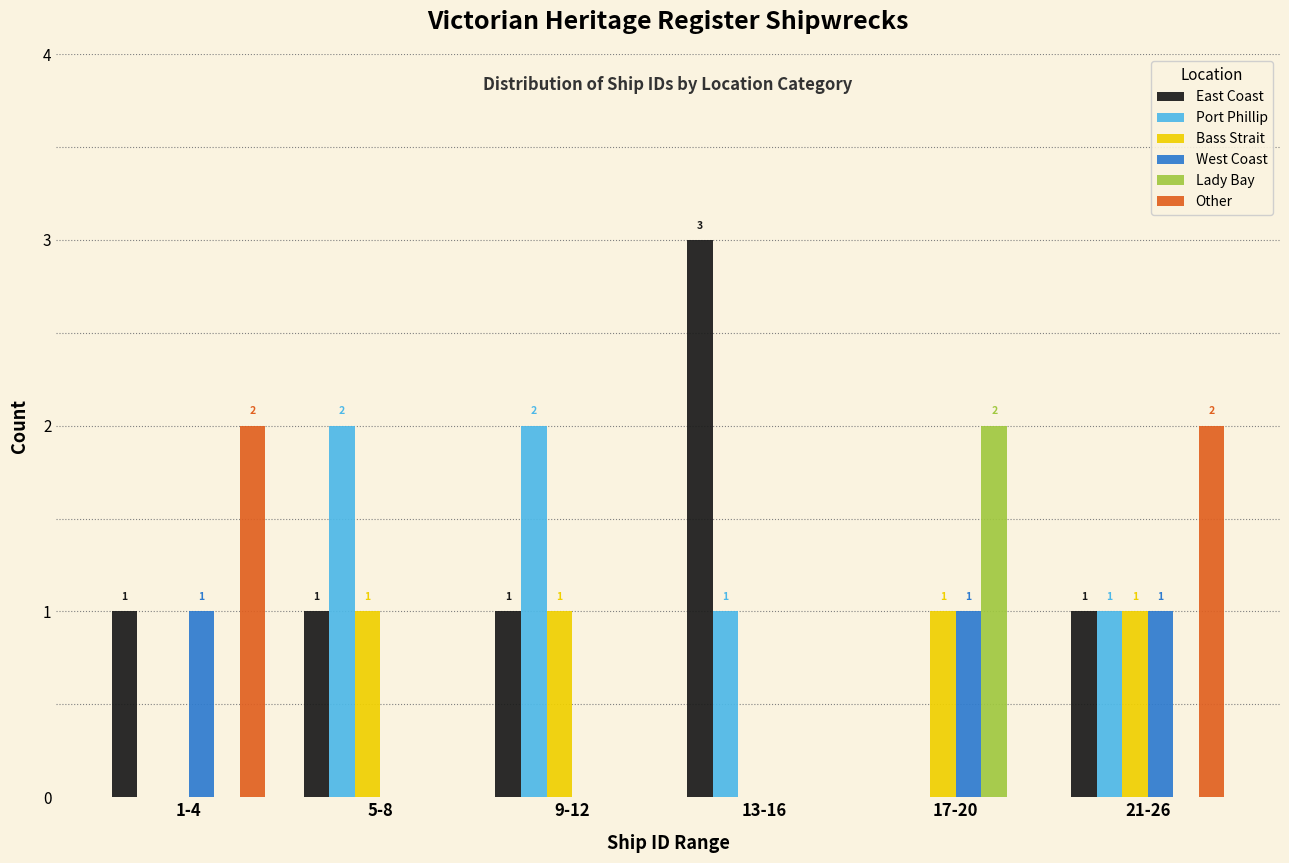

Reading left to right, what are all the values shown in this chart?

East Coast: 1-4=1	5-8=1	9-12=1	13-16=3	17-20=0	21-26=1
Port Phillip: 1-4=0	5-8=2	9-12=2	13-16=1	17-20=0	21-26=1
Bass Strait: 1-4=0	5-8=1	9-12=1	13-16=0	17-20=1	21-26=1
West Coast: 1-4=1	5-8=0	9-12=0	13-16=0	17-20=1	21-26=1
Lady Bay: 1-4=0	5-8=0	9-12=0	13-16=0	17-20=2	21-26=0
Other: 1-4=2	5-8=0	9-12=0	13-16=0	17-20=0	21-26=2